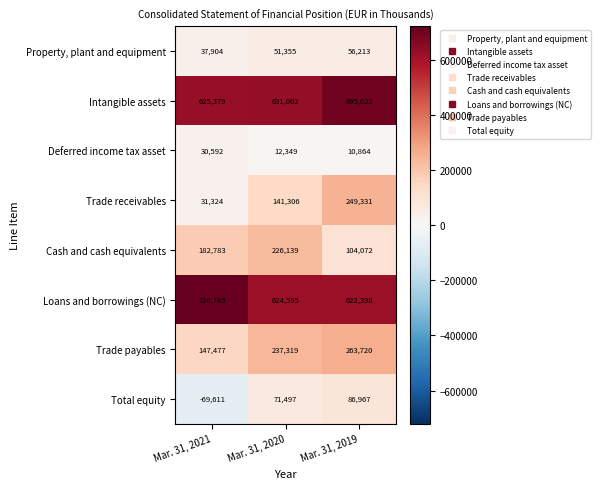

What is the average value of the Intangible assets series?

650668